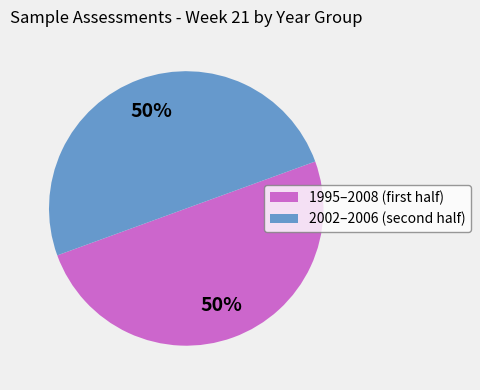

To the nearest percent, what is the average slice percentage?

50%